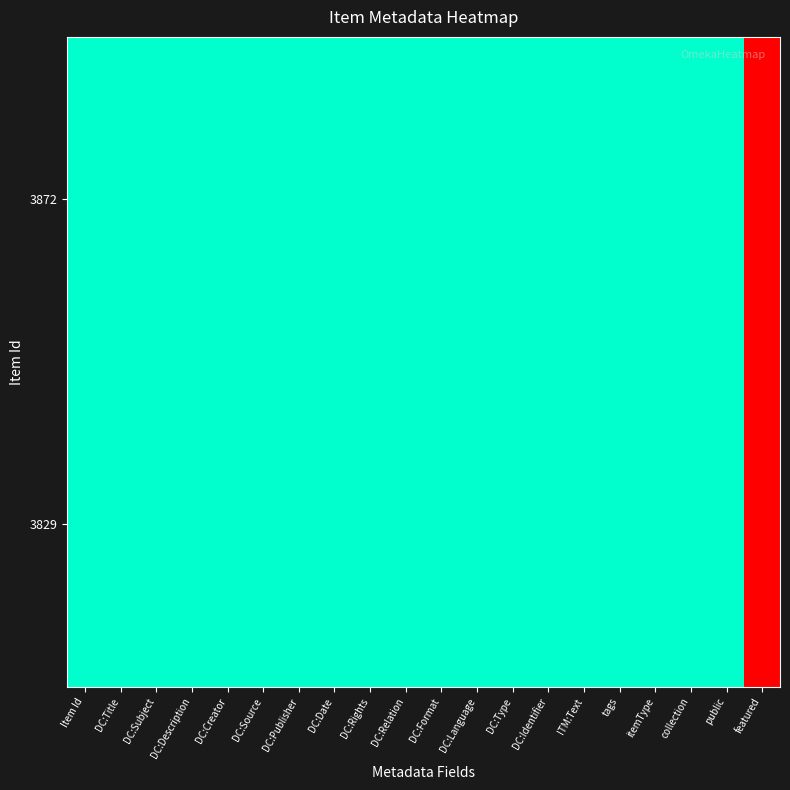

Reading left to right, extract all data points from this chart.

3872: Item Id=1	DC:Title=1	DC:Subject=1	DC:Description=1	DC:Creator=1	DC:Source=1	DC:Publisher=1	DC:Date=1	DC:Rights=1	DC:Relation=1	DC:Format=1	DC:Language=1	DC:Type=1	DC:Identifier=1	ITM:Text=1	tags=1	itemType=1	collection=1	public=1	featured=0
3829: Item Id=1	DC:Title=1	DC:Subject=1	DC:Description=1	DC:Creator=1	DC:Source=1	DC:Publisher=1	DC:Date=1	DC:Rights=1	DC:Relation=1	DC:Format=1	DC:Language=1	DC:Type=1	DC:Identifier=1	ITM:Text=1	tags=1	itemType=1	collection=1	public=1	featured=0